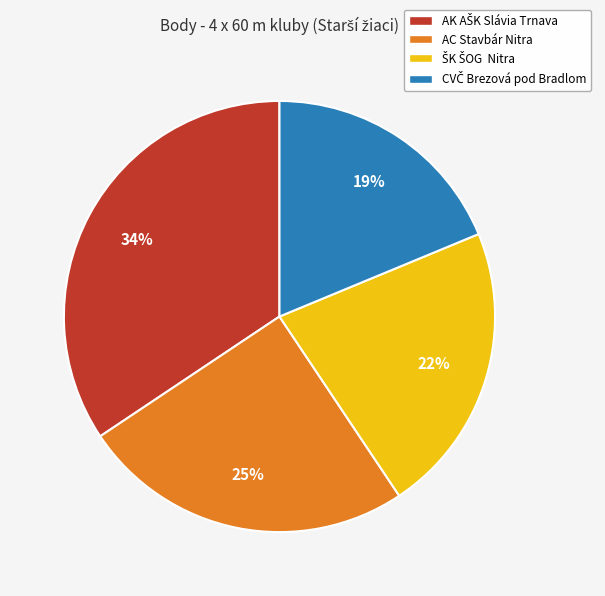

Does any single category account for the majority?

No